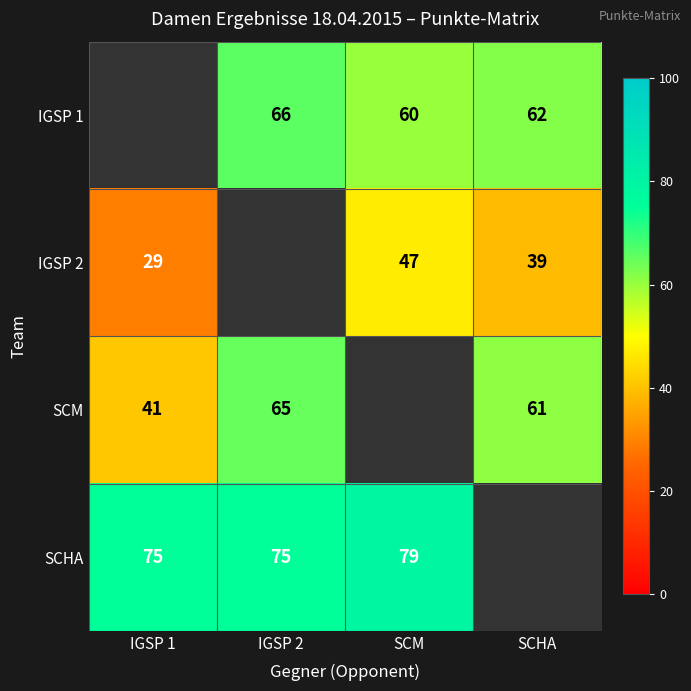

What is the difference between the SCM values at SCHA and IGSP 2?

4